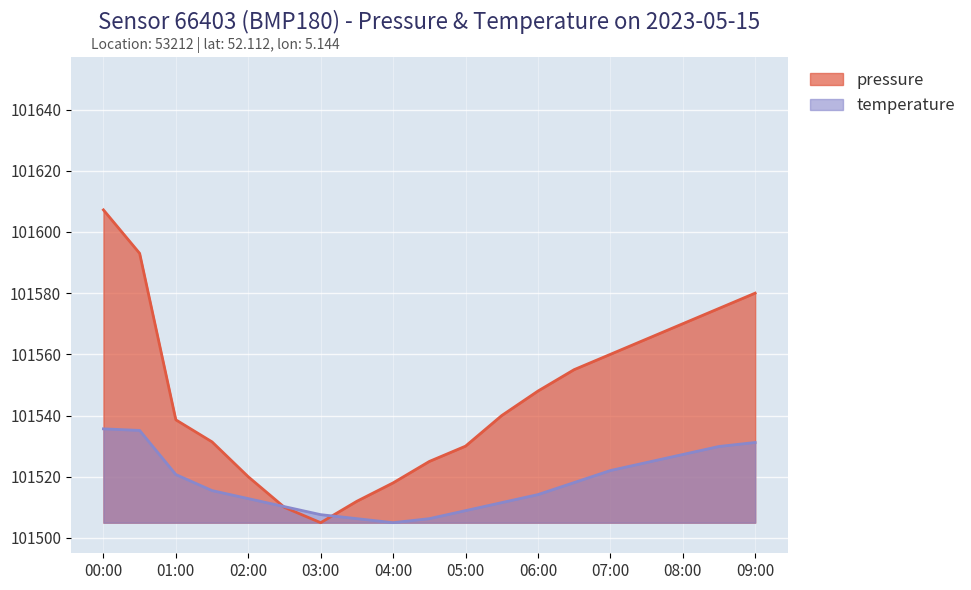

What position from the left is 04:30?

10